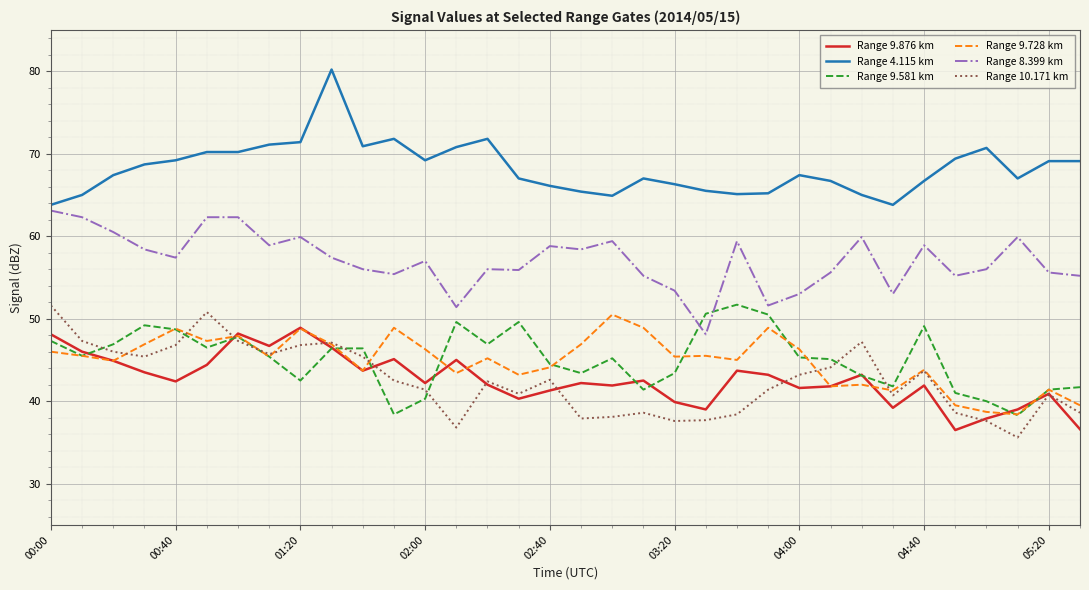

Which series has the largest total across all categories?

Range 4.115 km